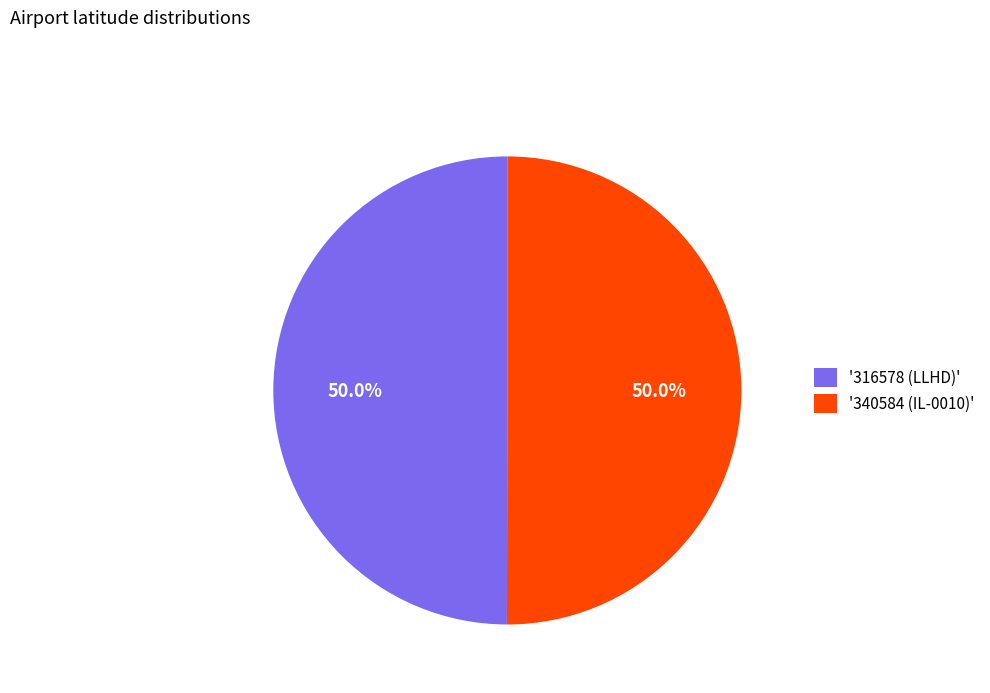

Approximately how many times larger is the value at '340584 (IL-0010)' compared to '316578 (LLHD)'?

1.0